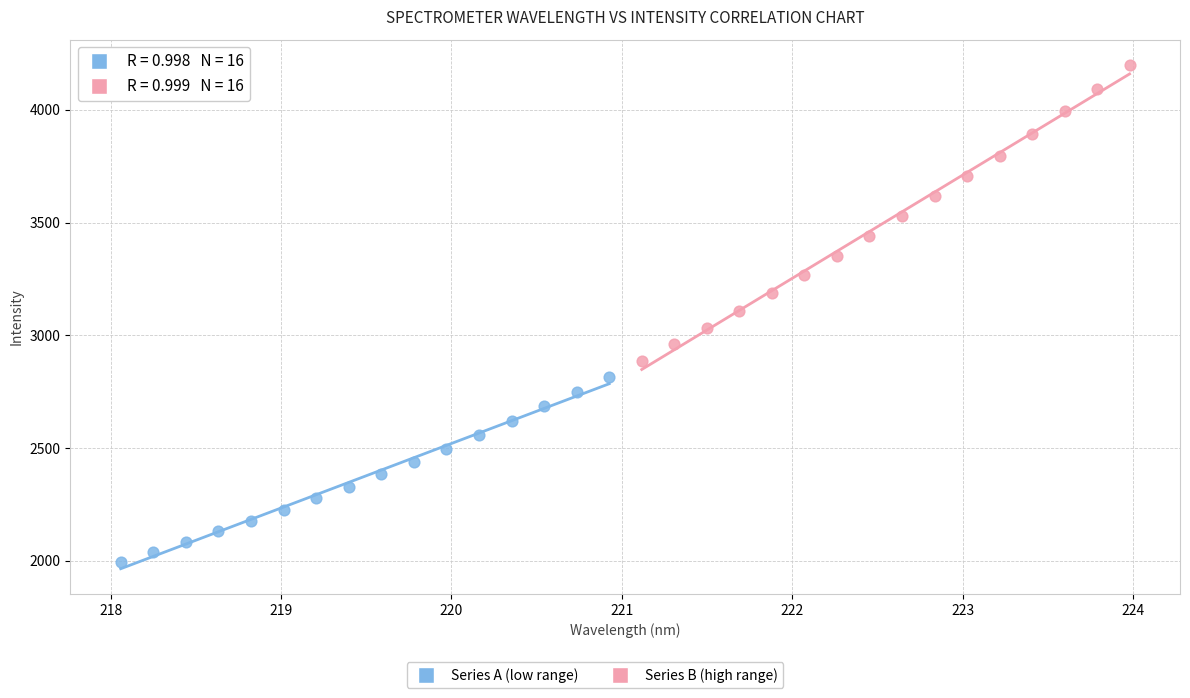

Which series reaches the minimum Y coordinate?

Series A (low range)